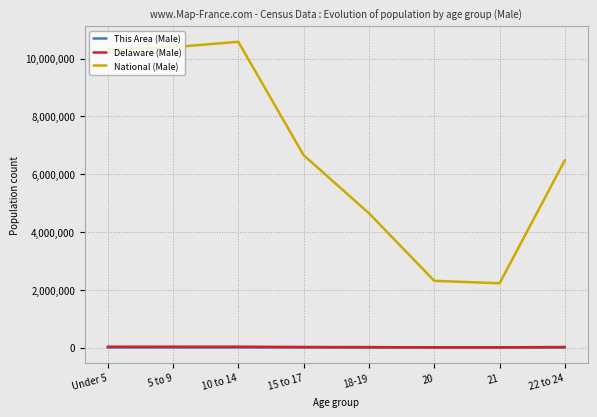

What is the sum of the This Area (Male) values at 15 to 17 and 20?

1875